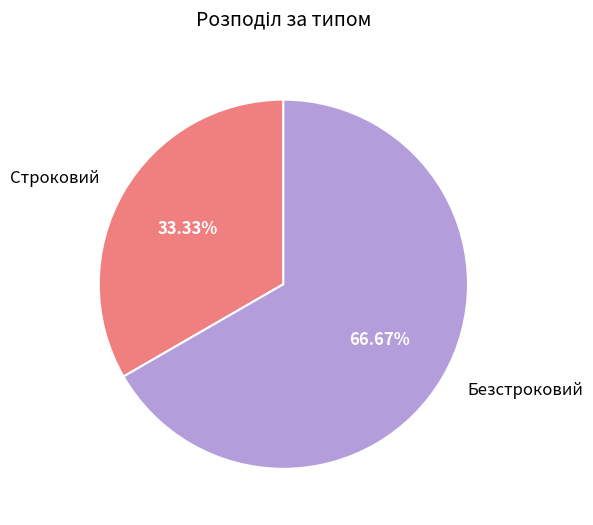

Does any single category account for the majority?

Yes